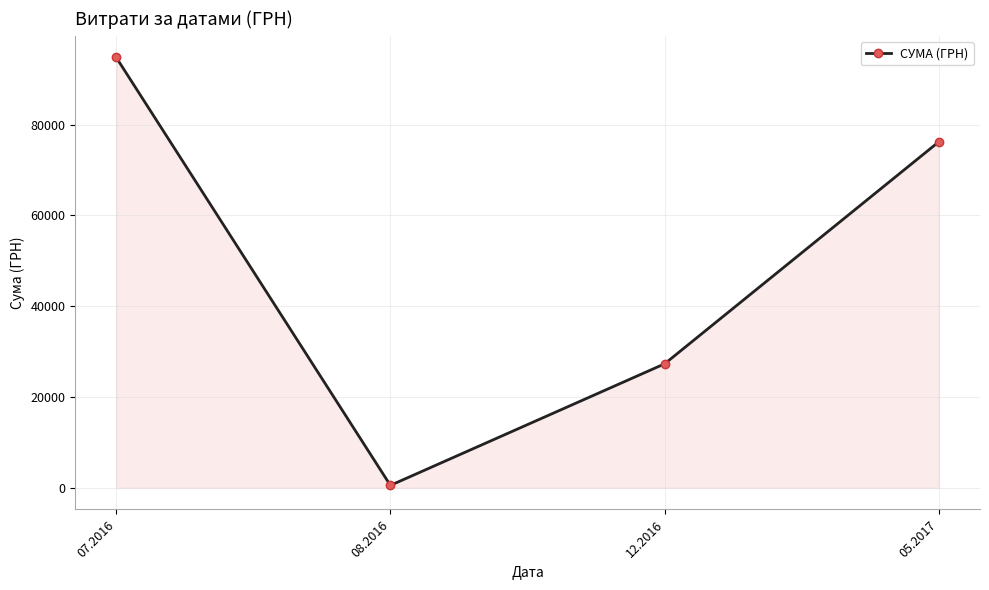

Reading left to right, extract all data points from this chart.

94788.2	561.4	27320.0	76202.7